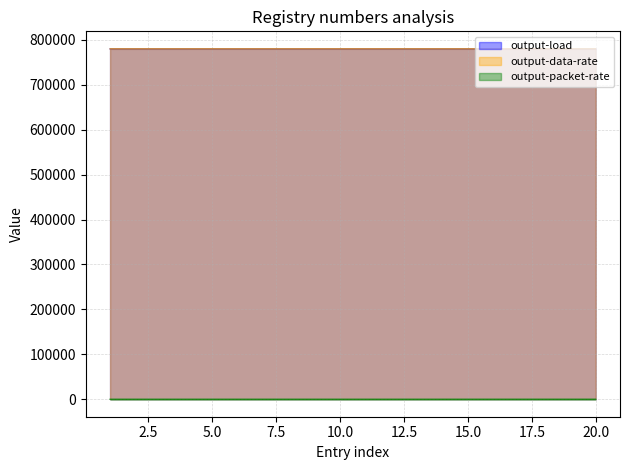

What is the average value of the output-load series?

780014